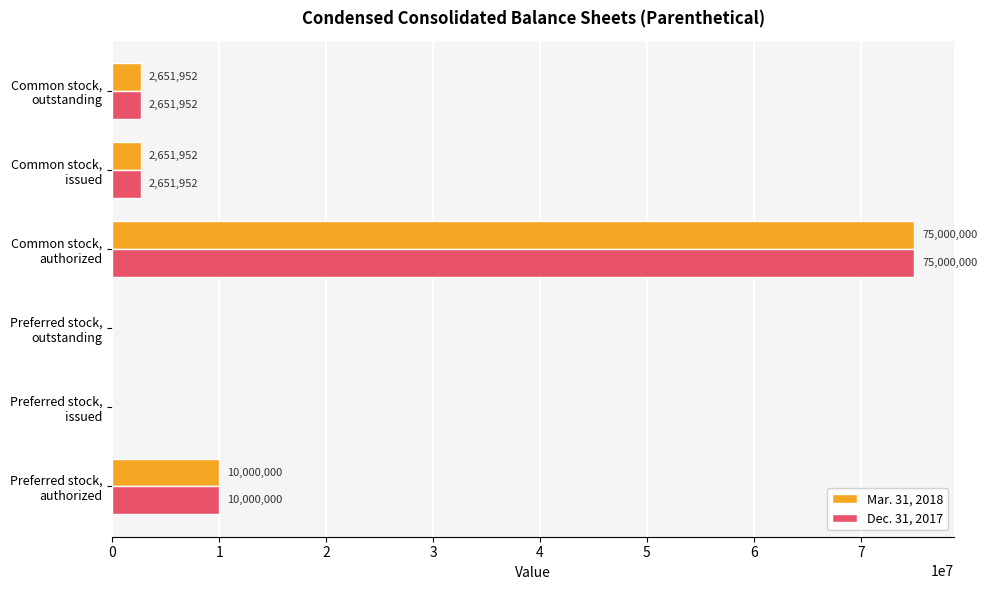

What are all the series names shown in the legend?

Mar. 31, 2018, Dec. 31, 2017